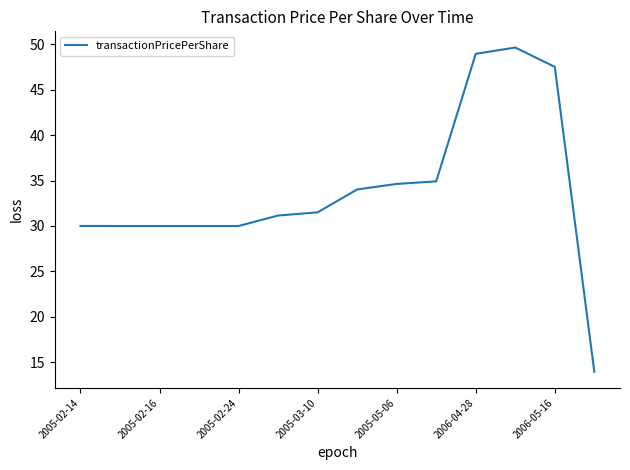

What is the greatest value displayed?

49.6